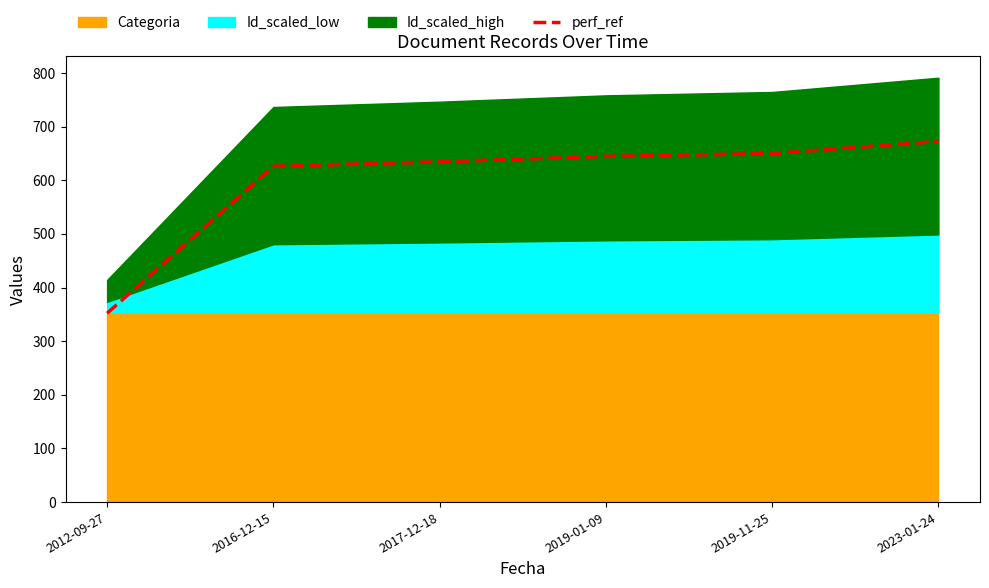

The value at 2017-12-18 is 1051.5. True or false?

False